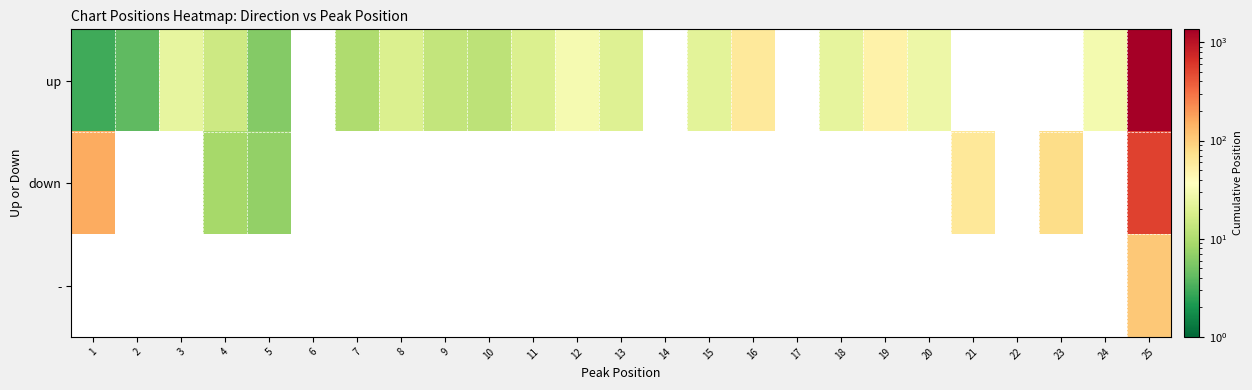

Is it true that up equals 1360.0 at 25?

True